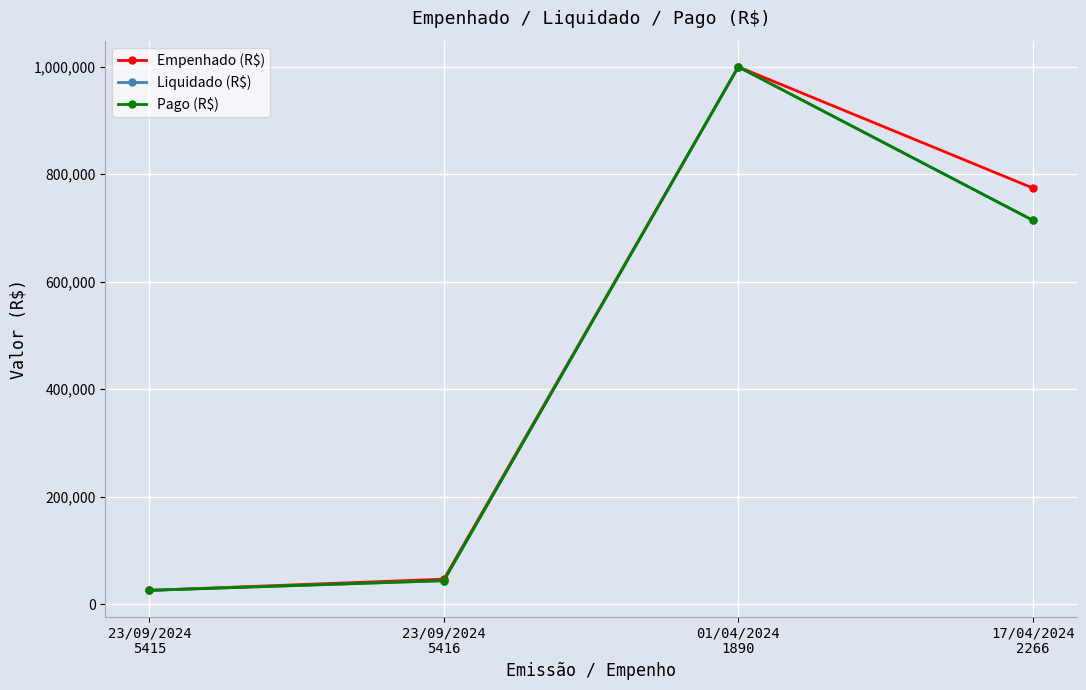

Does the chart have visible grid lines?

Yes